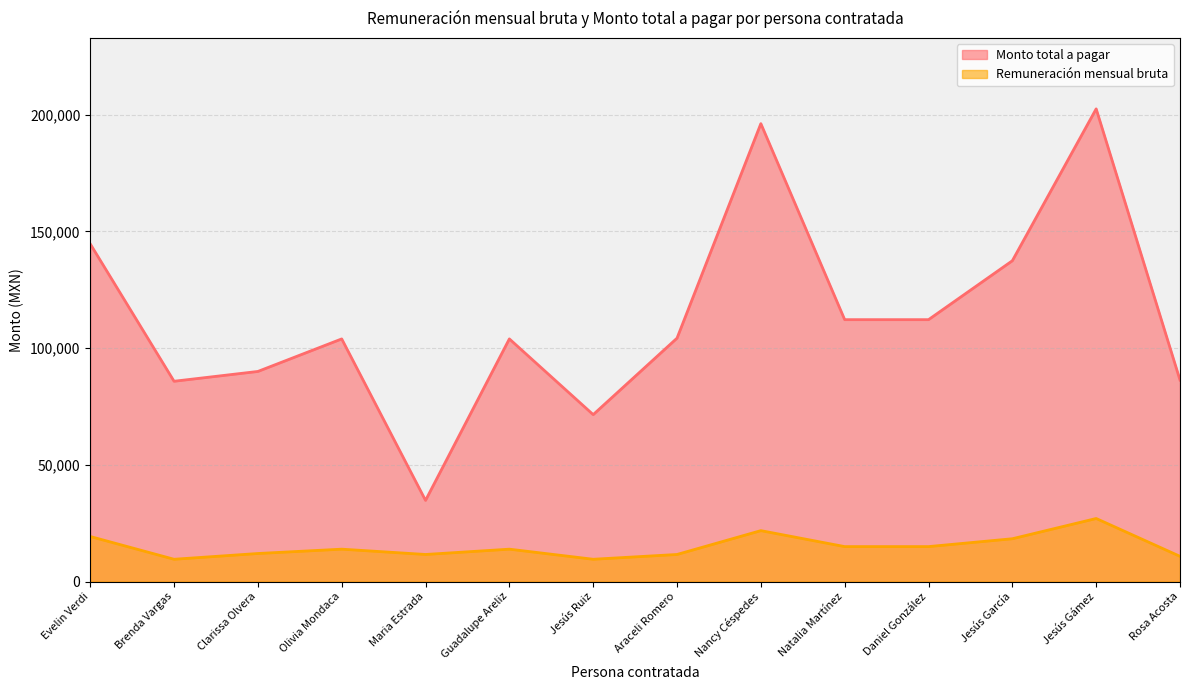

How many data points does each series have?

14